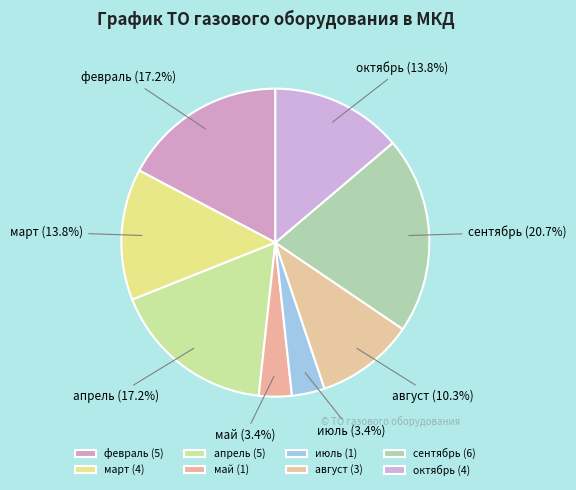

To the nearest percent, what is the combined percentage of июль and август?

14%